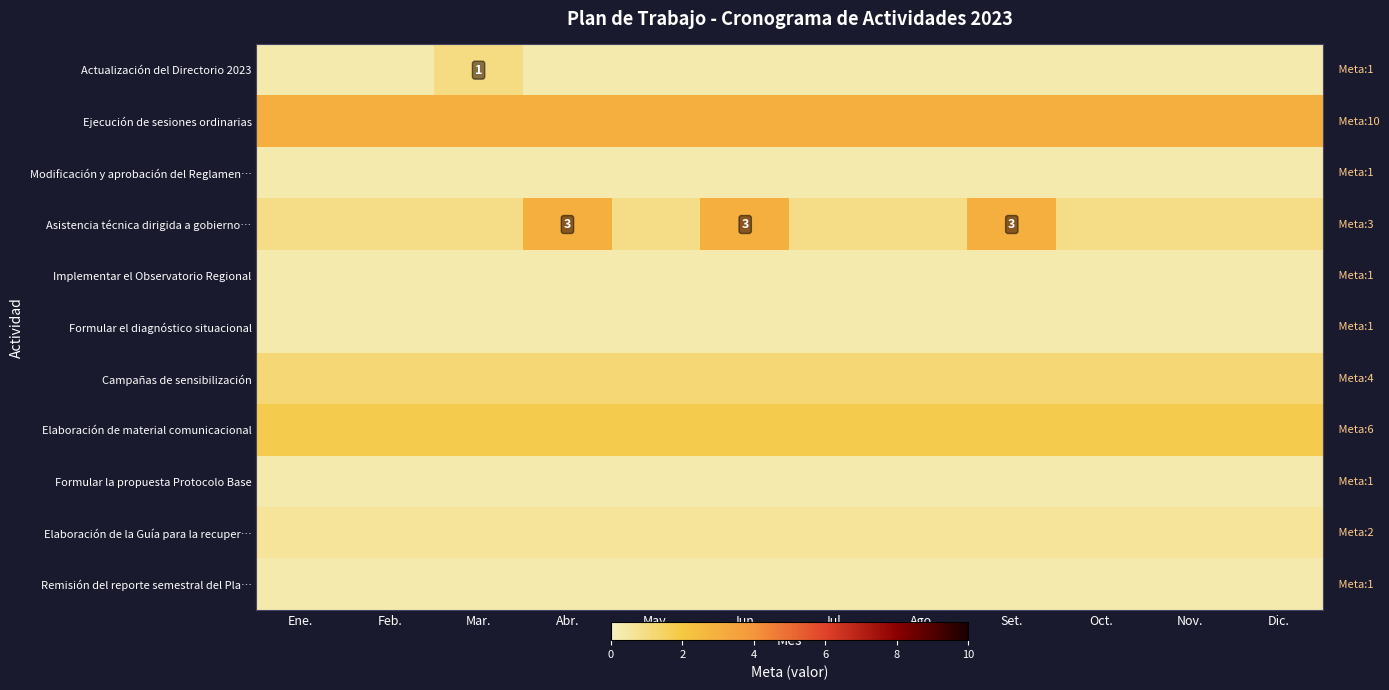

Is it true that Remisión del reporte semestral del Pla… equals 0.2 at Oct.?

False